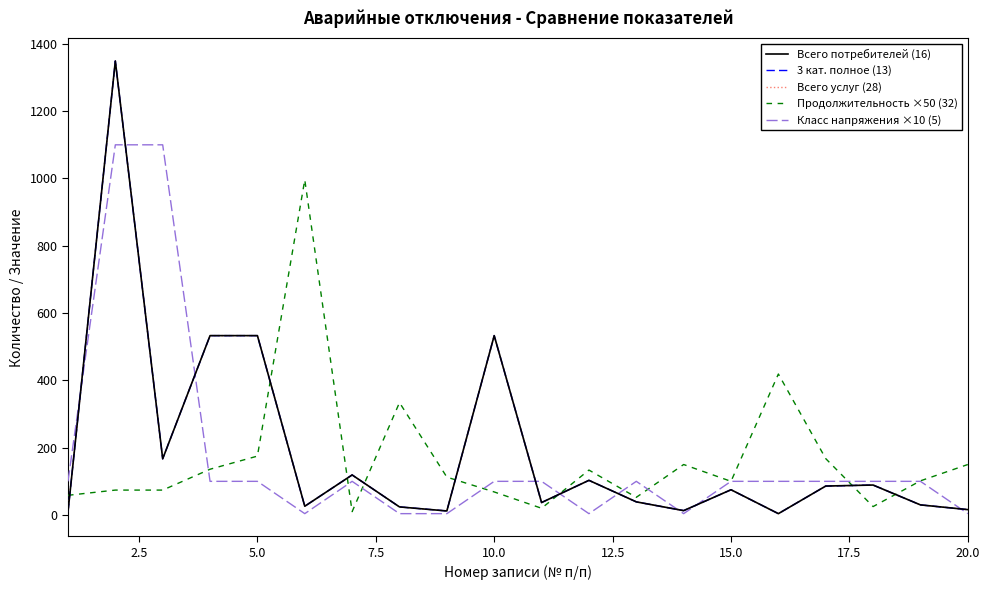

Is this an area chart (filled region under the line)?

No